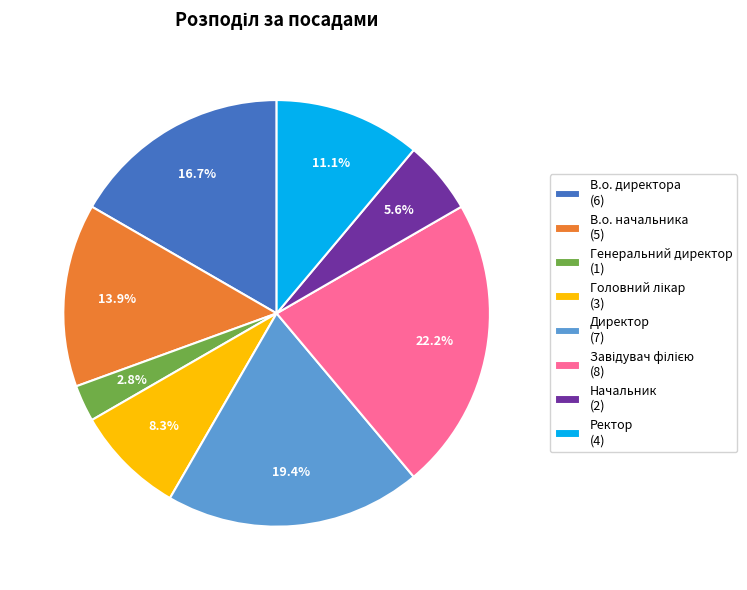

To the nearest percent, what is the difference between the largest and smallest slice percentages?

19%